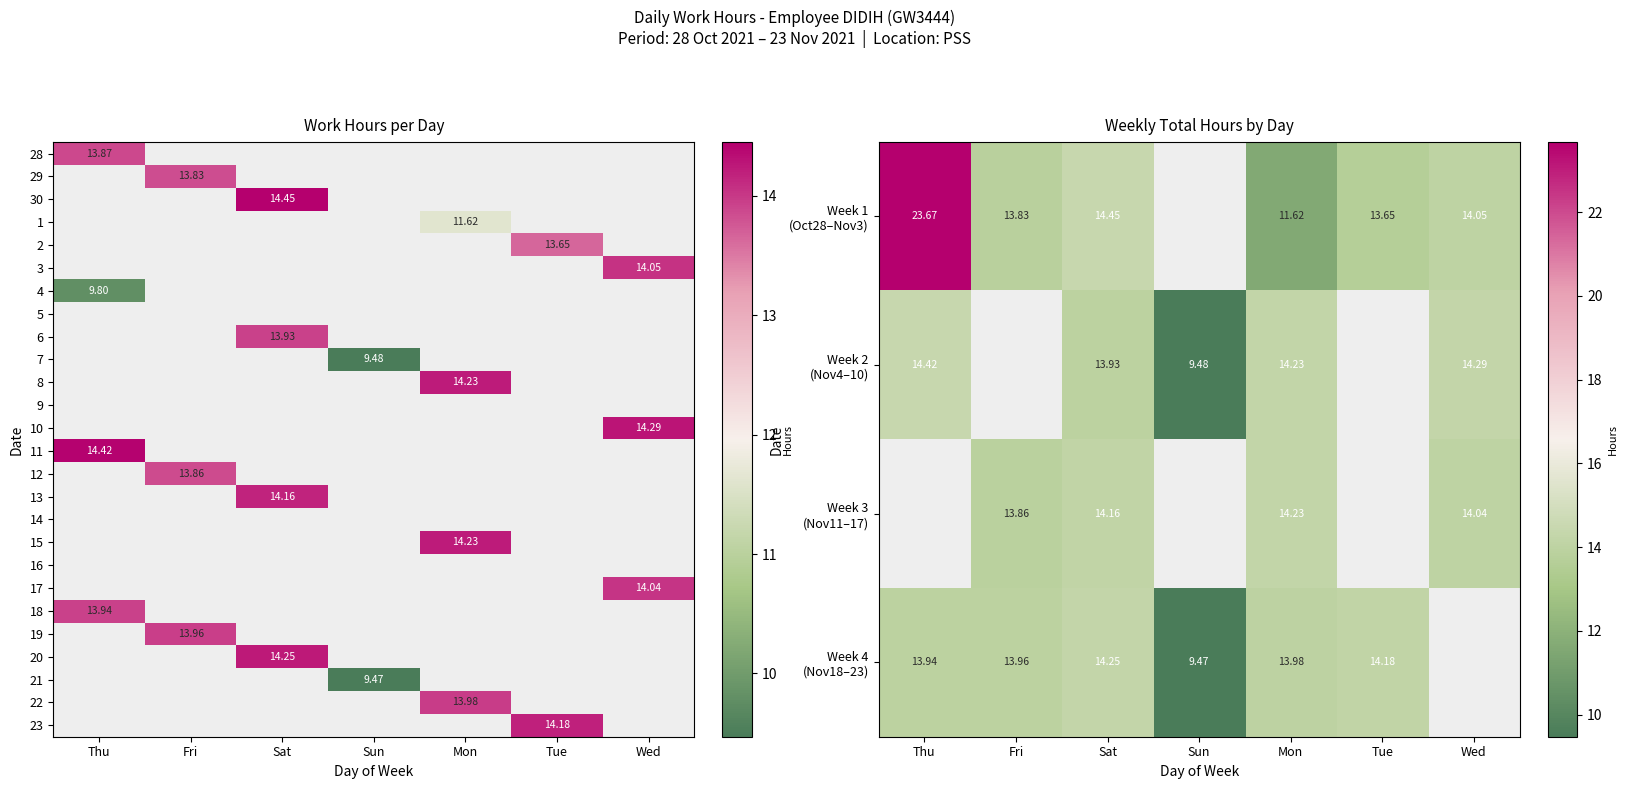

Between Thu and Tue, which series saw the biggest shift?

Week 1 (Oct28–Nov3)